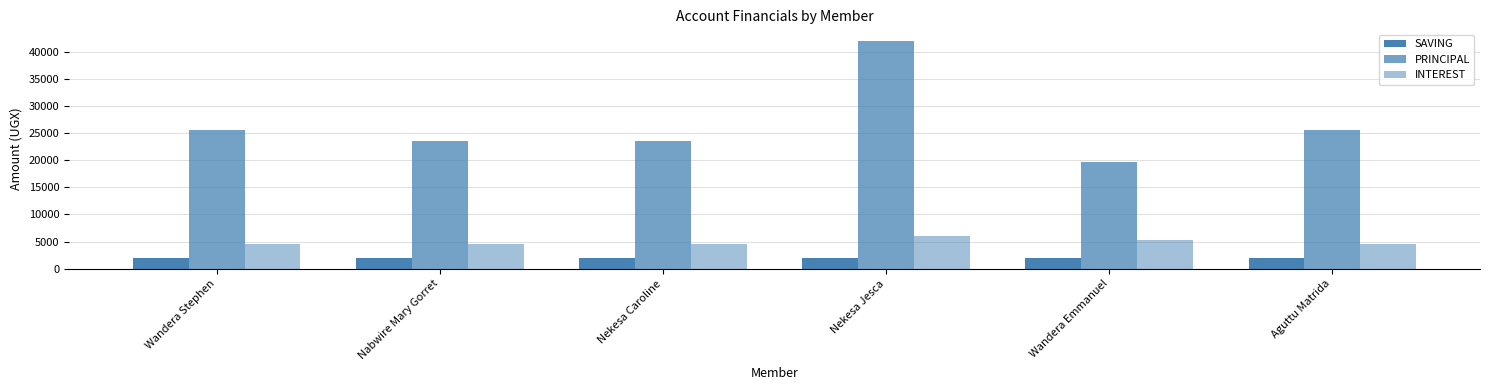

Reading right to left, list all the values displayed in this chart.

SAVING: 2000	2000	2000	2000	2000	2000
PRINCIPAL: 25500	19700	42000	23500	23500	25500
INTEREST: 4500	5300	6000	4500	4500	4500